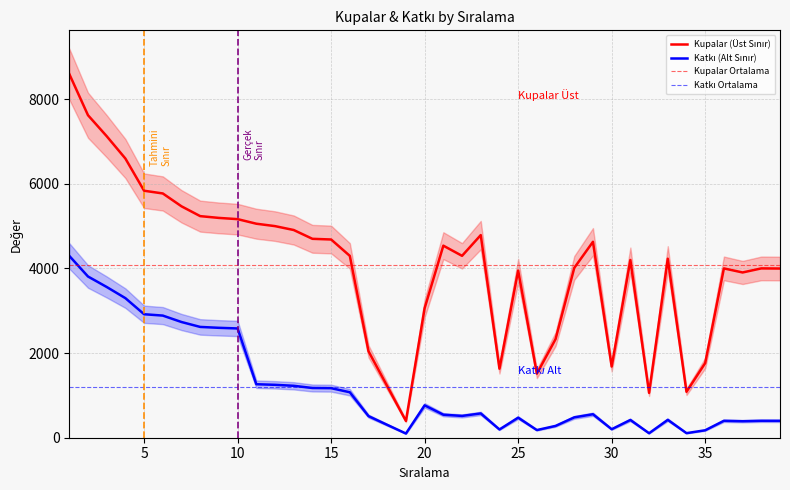

Which has a higher value, 20 or 34?

20